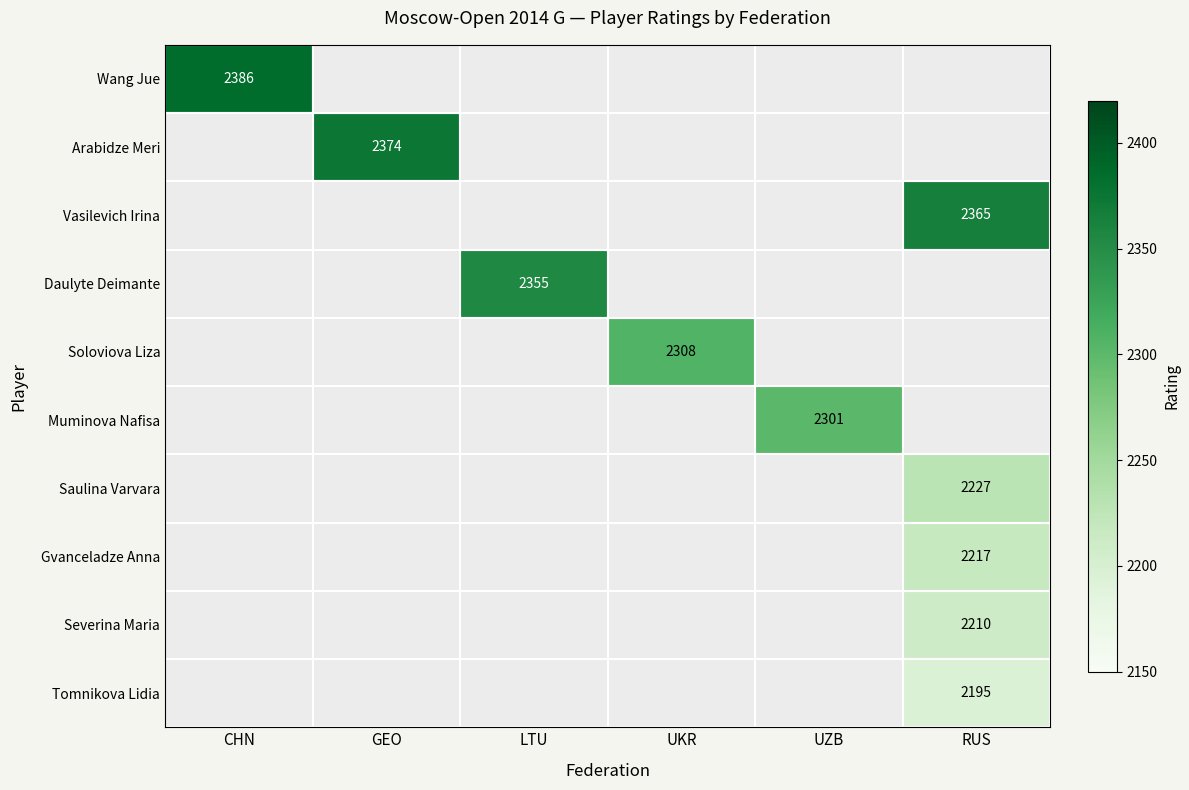

Is the value of Saulina Varvara at CHN greater than the value of Tomnikova Lidia at UKR?

No